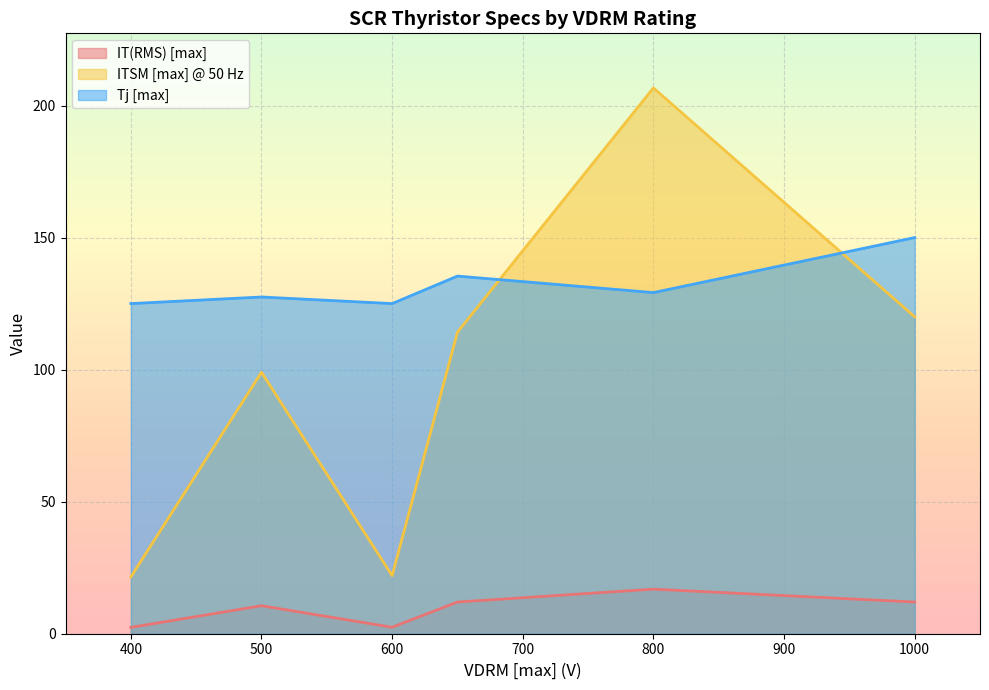

At which category is the sum across all series the highest?

800